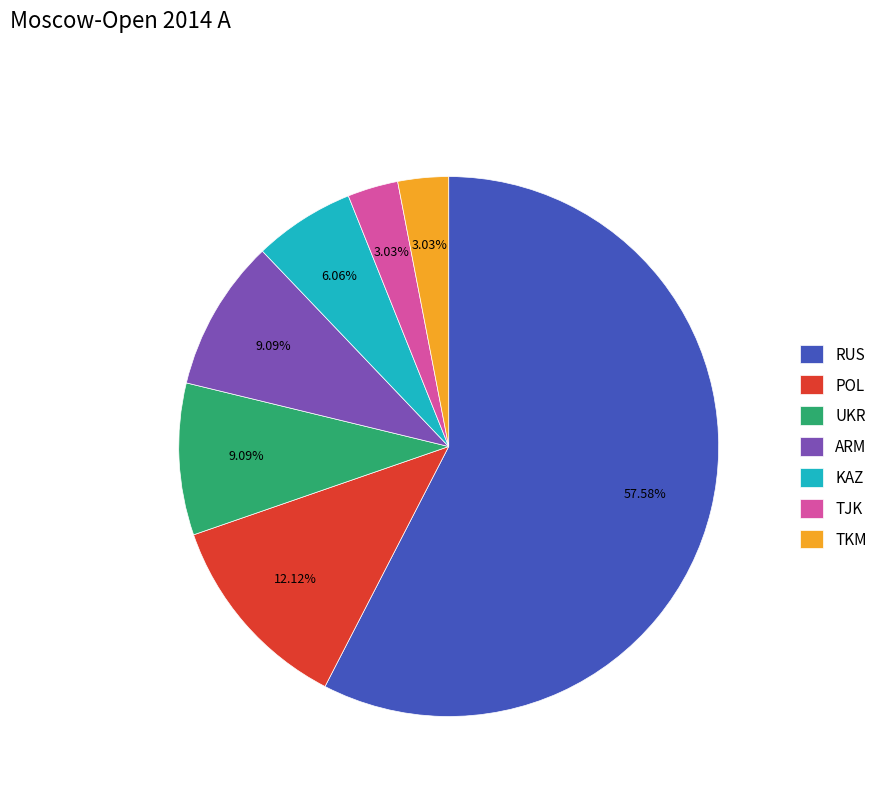

Is there any slice that represents more than half of the pie?

Yes